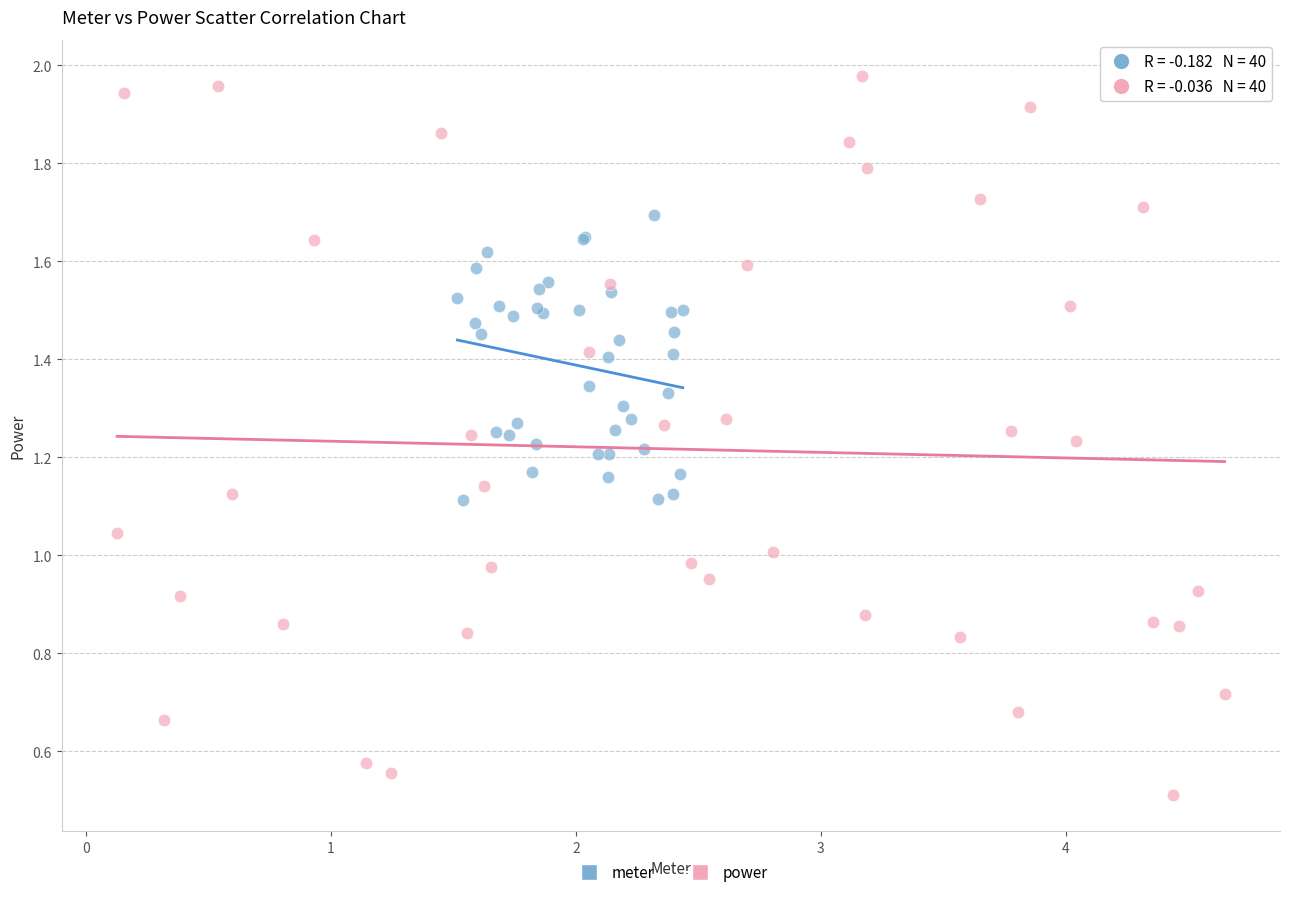

Which series contains the lowest Y value?

power